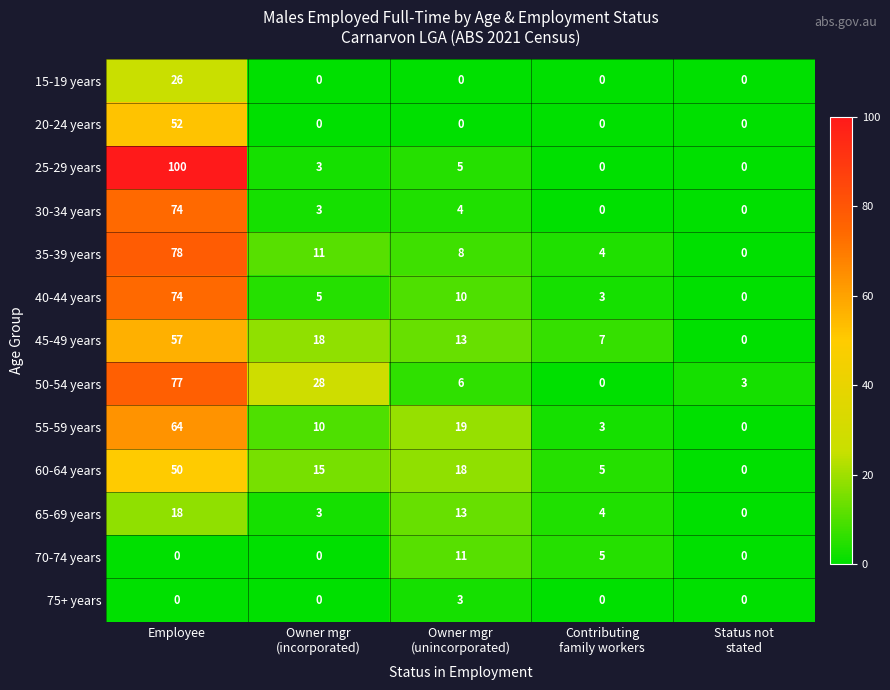

Which series changed the most between Owner mgr (unincorporated) and Contributing family workers?

55-59 years